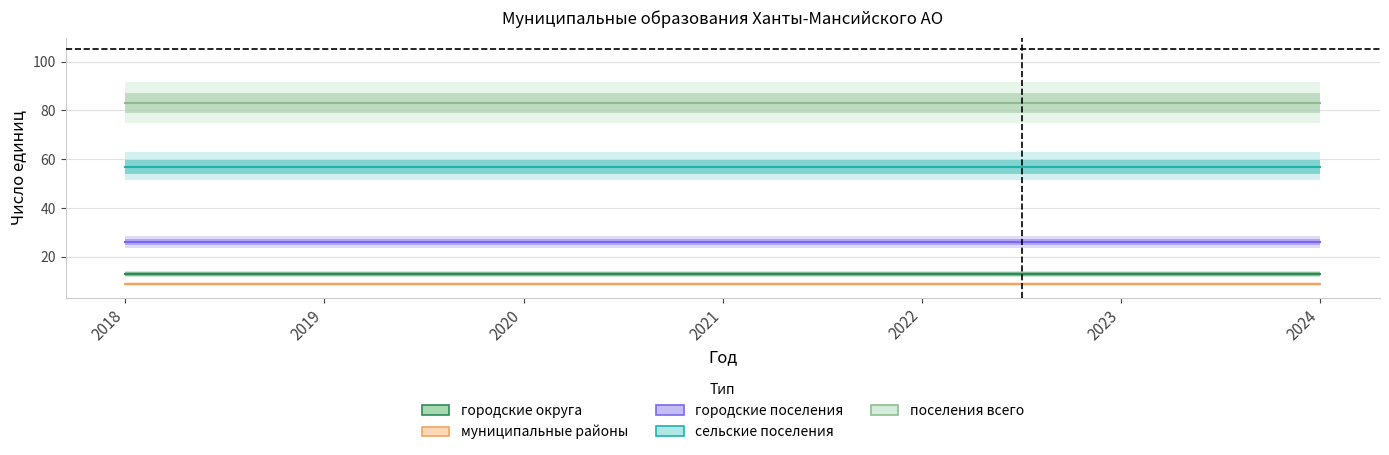

The муниципальные районы series shows 9 at 2020. True or false?

True